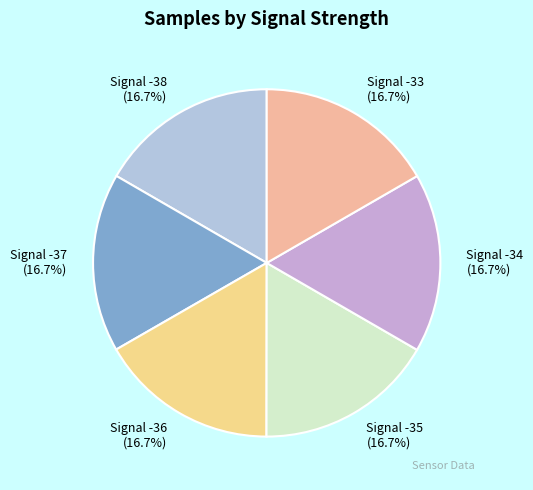

Does Signal -34 (16.7%) account for over 50% of the chart?

No